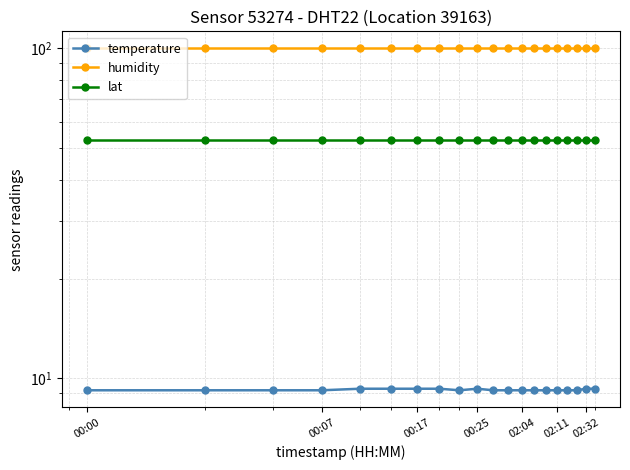

The value of humidity at 17 is 50.8. True or false?

False